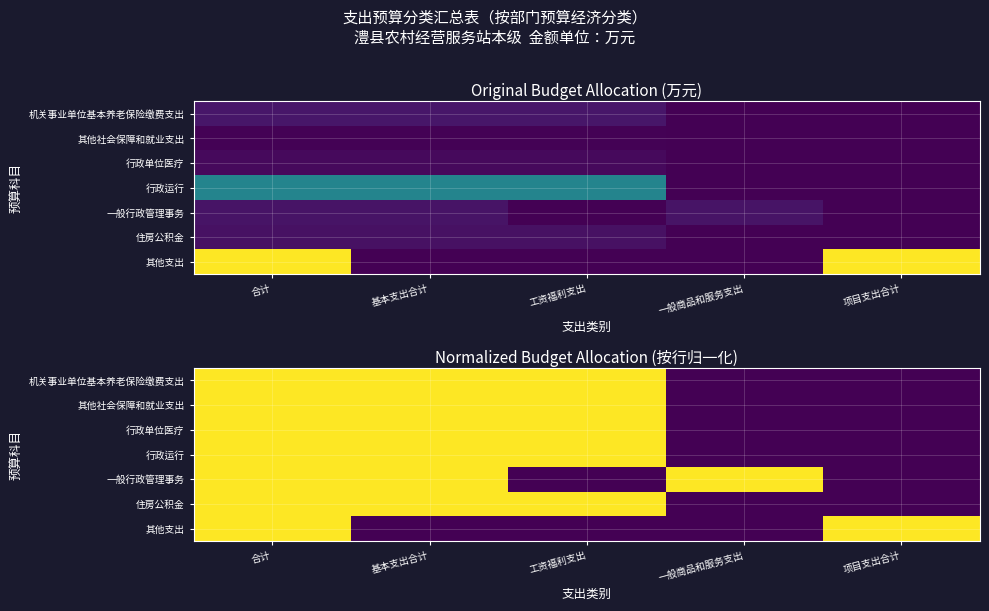

How many data points does each series have?

5